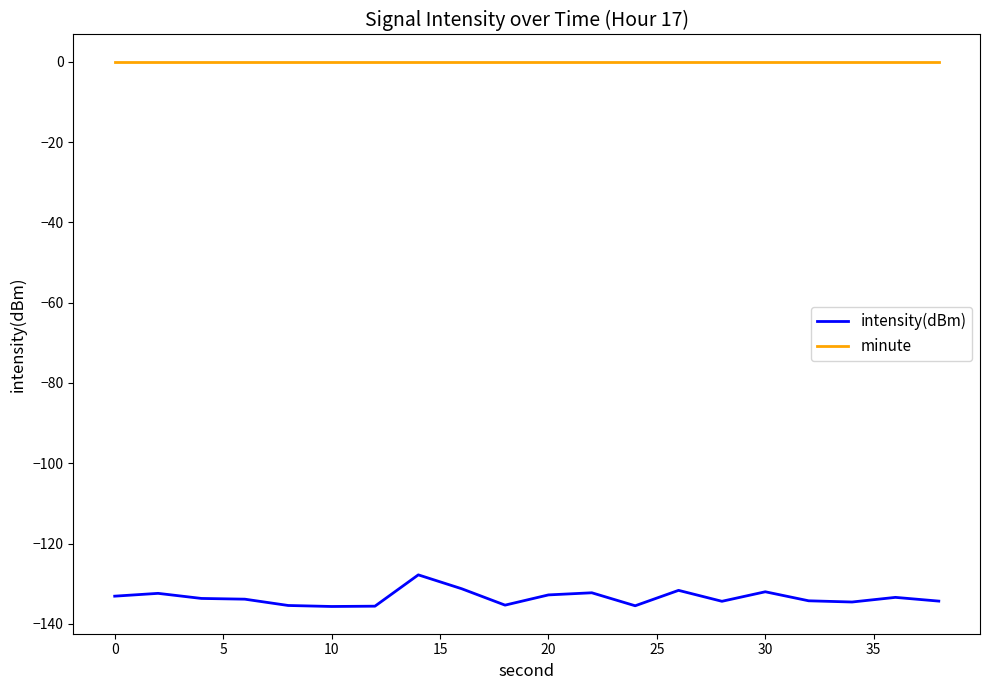

What is the lowest value of the intensity(dBm) series?

-135.7